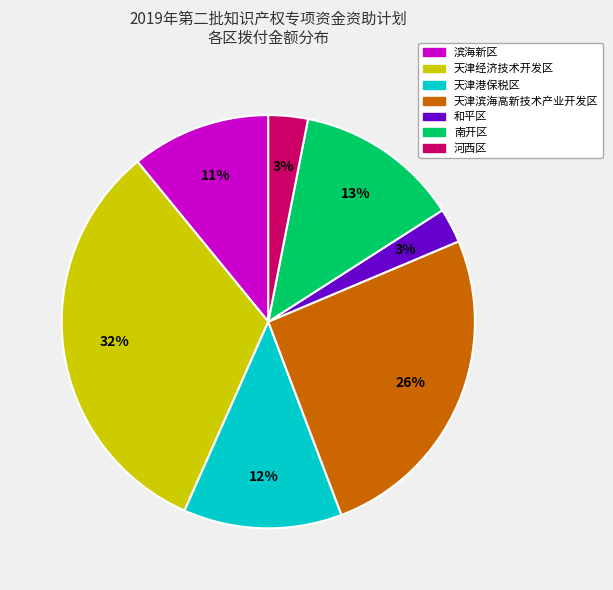

How many slices are in this pie chart?

7